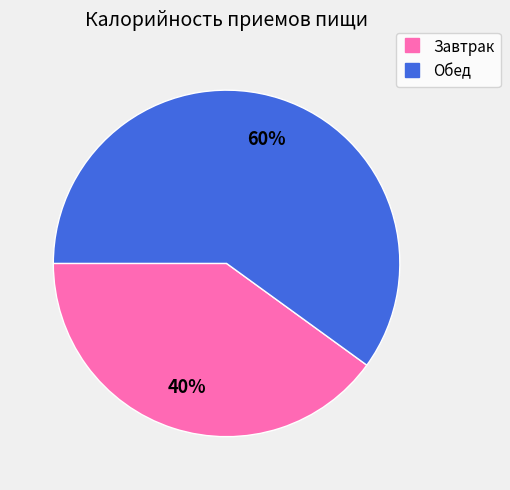

Which category accounts for the majority?

Обед